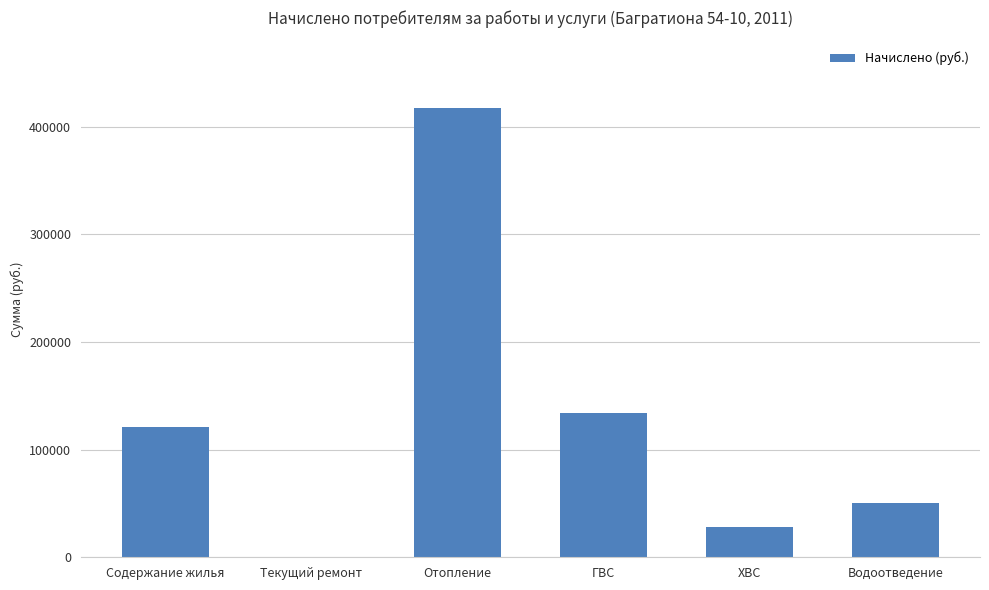

Which label corresponds to the largest value in the chart?

Отопление